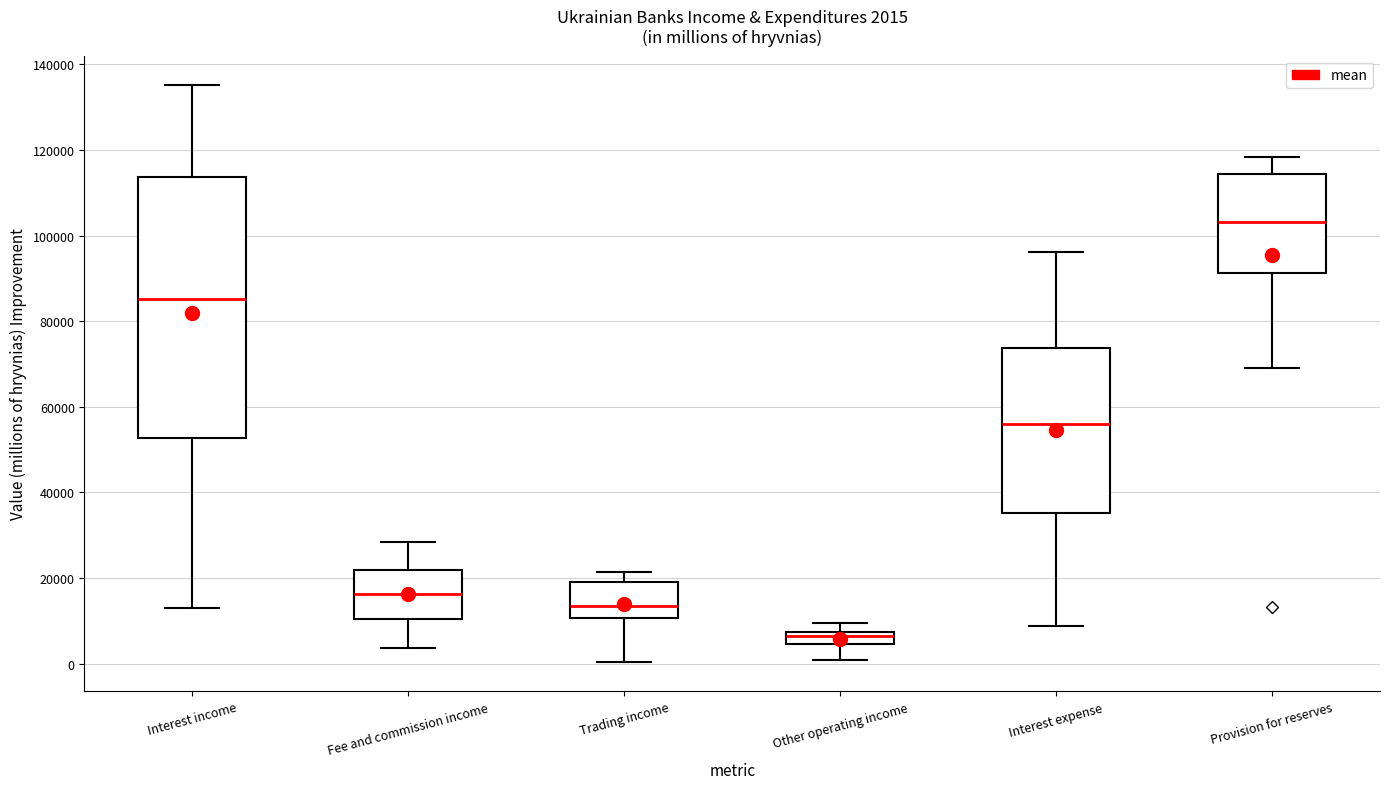

Which box has the highest median line?

Provision for reserves